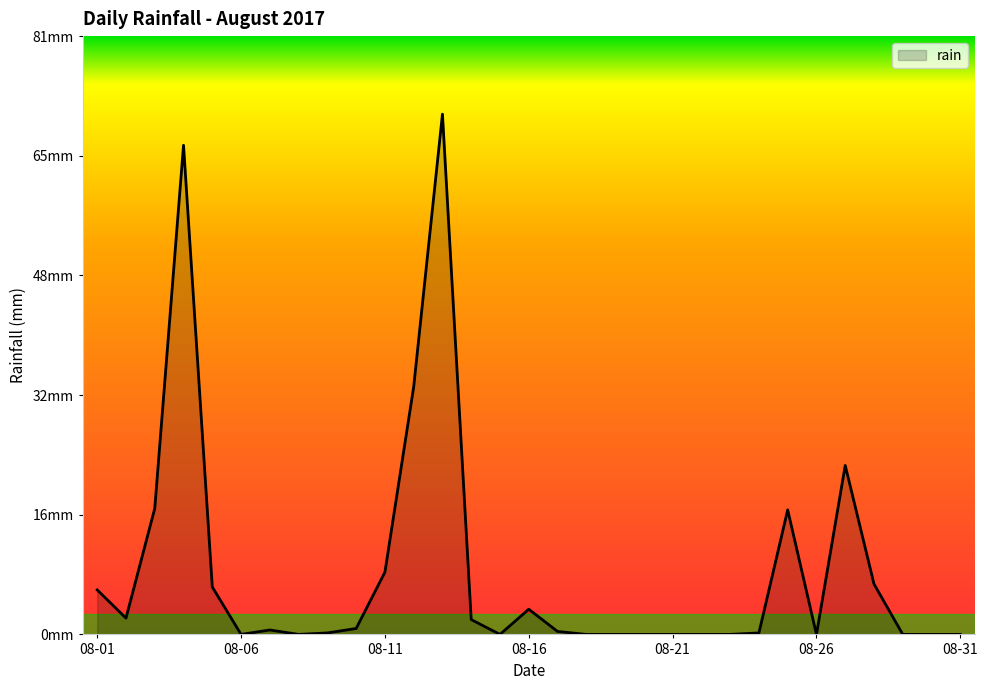

What is the maximum value shown in the chart?

70.2